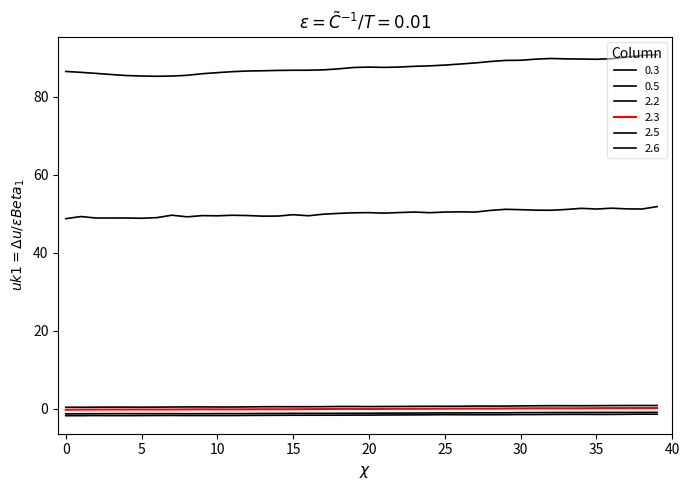

How many lines are shown in the chart?

6